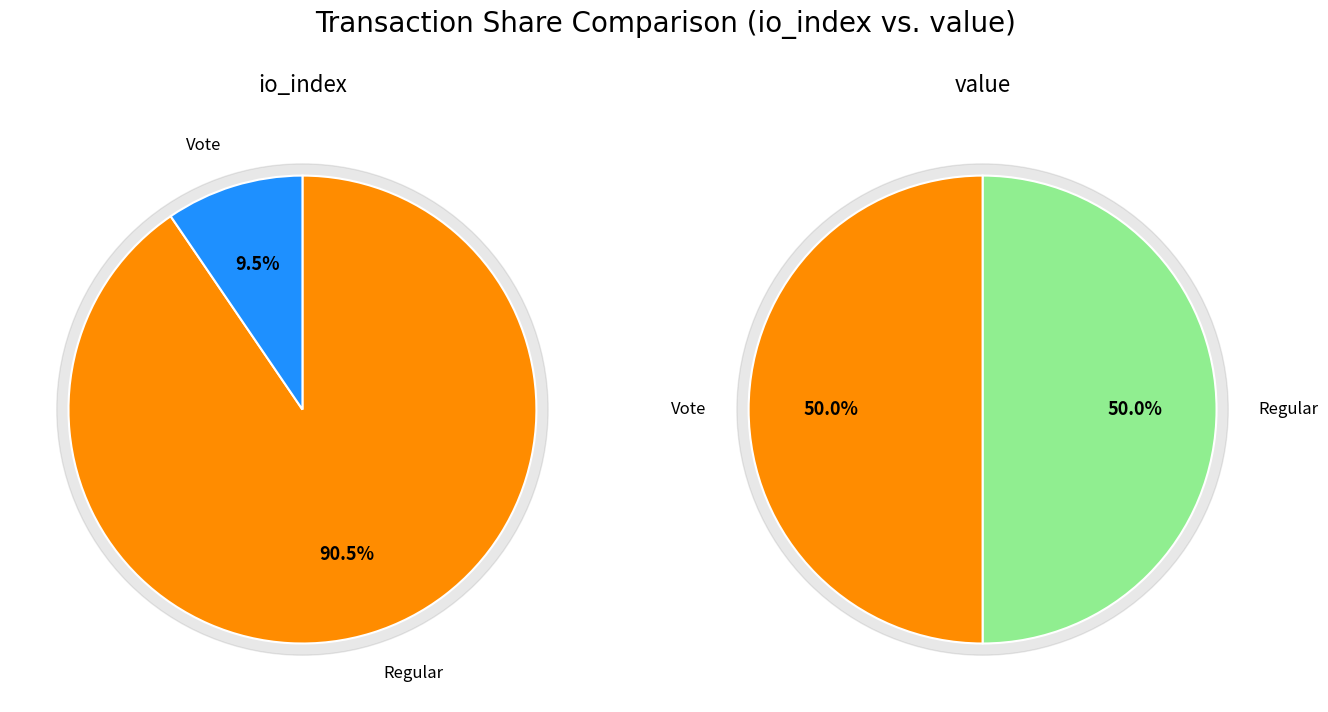

Which series changed the most between io_index and value?

io_index